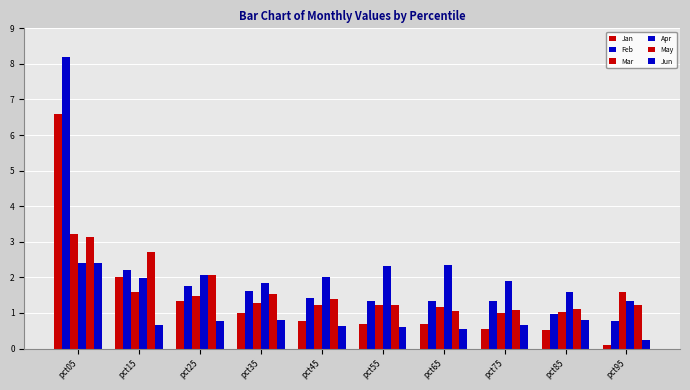

How many categories are shown in the chart?

10